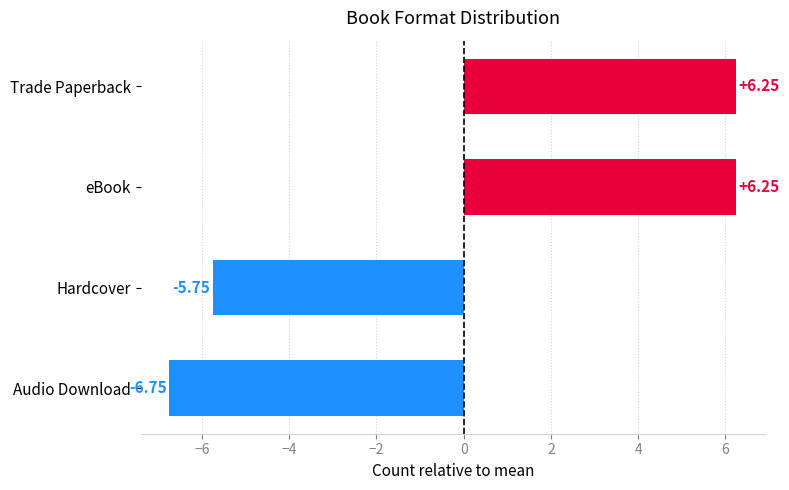

At which label is the value closest to 0?

Hardcover